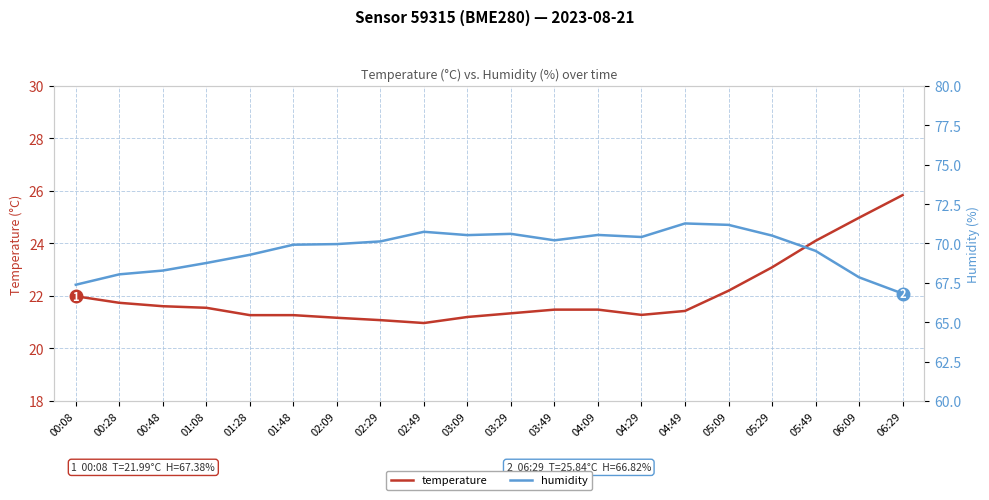

In temperature, how many points are lower than both neighbors (excluding endpoints)?

2